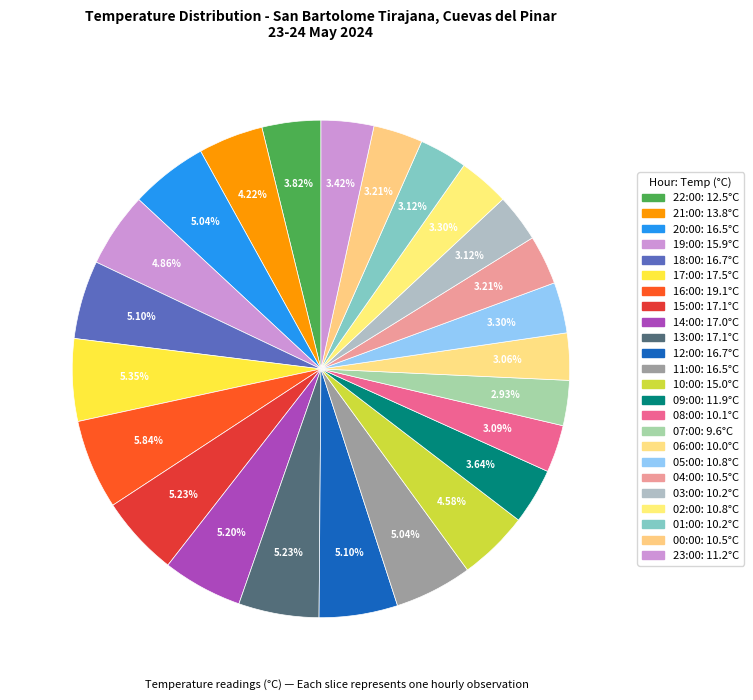

Is it true that 23:00 is 1% of the pie?

False